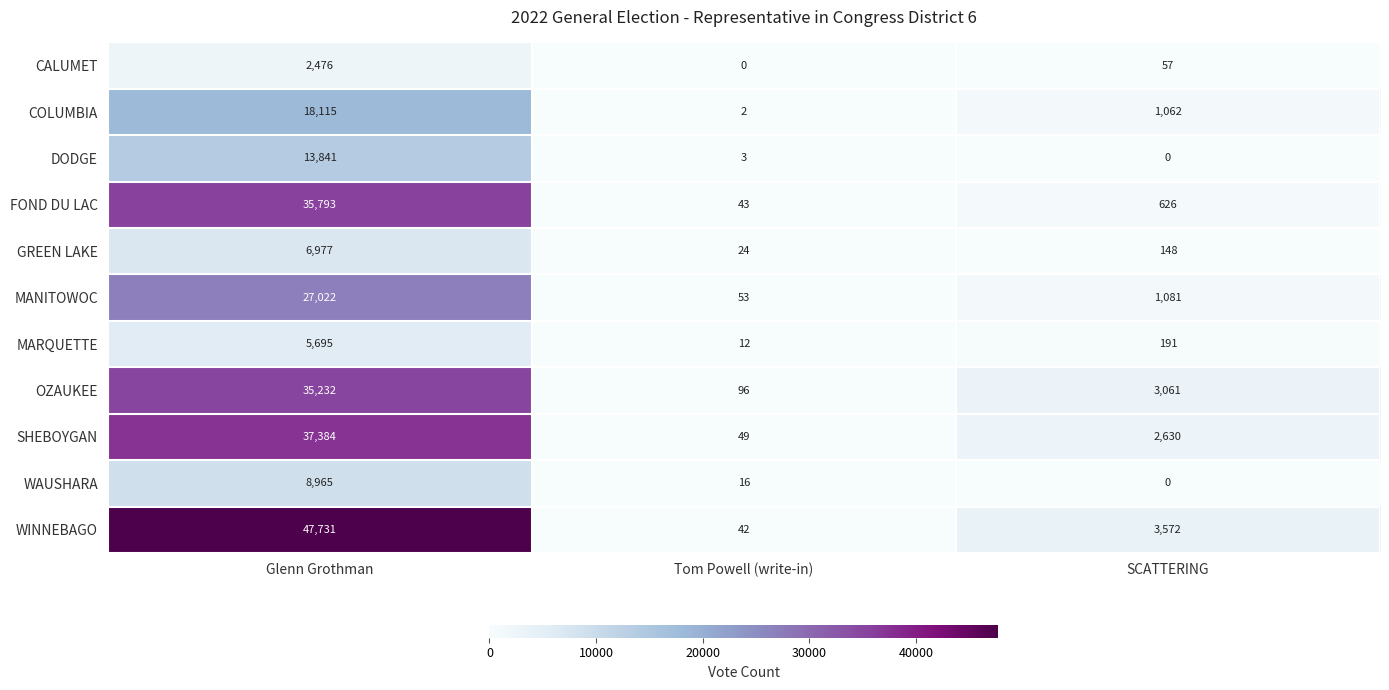

Which category has the highest value in the MARQUETTE series?

Glenn Grothman